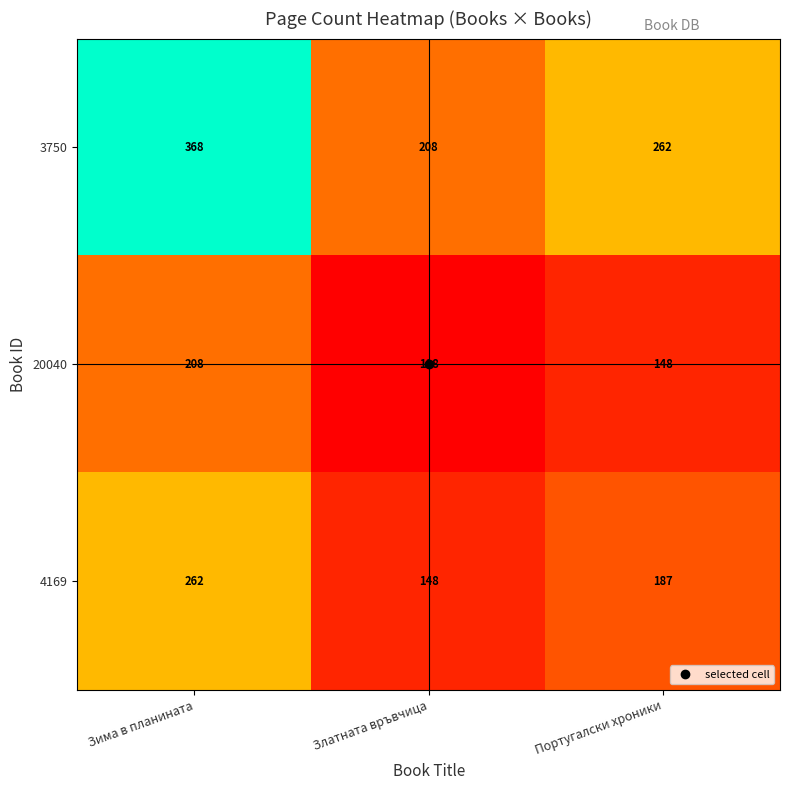

What is the sum of all 4169 values?

597